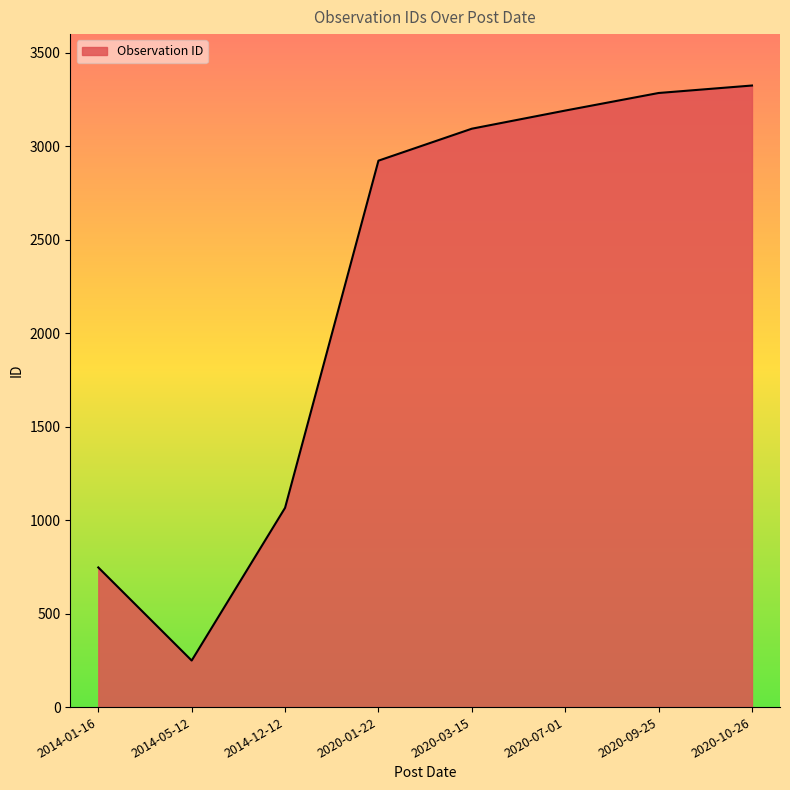

What is the average value?

2235